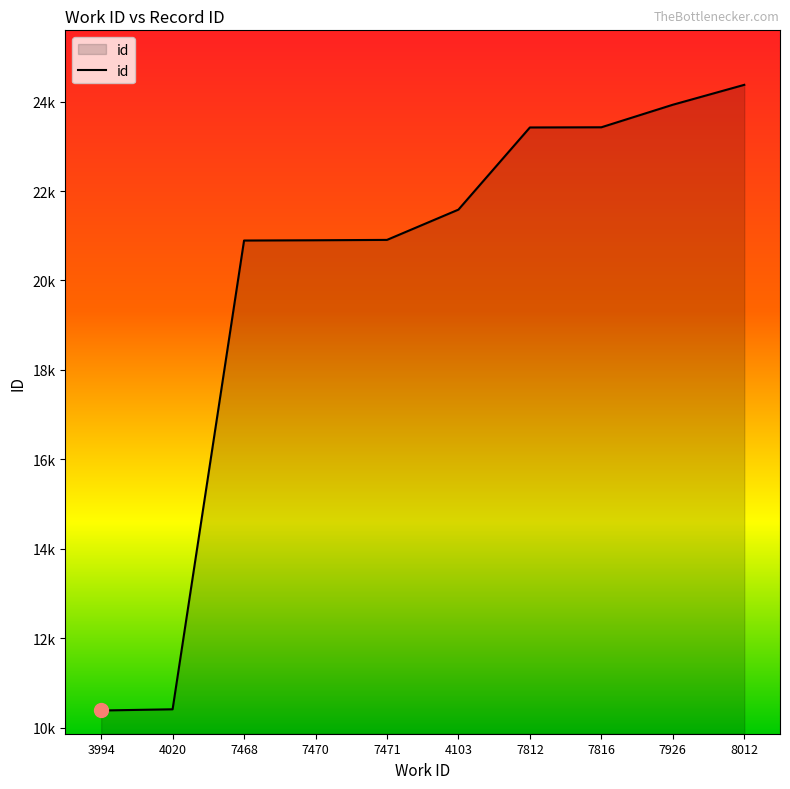

What is the label of the 6th point from the right?

7471